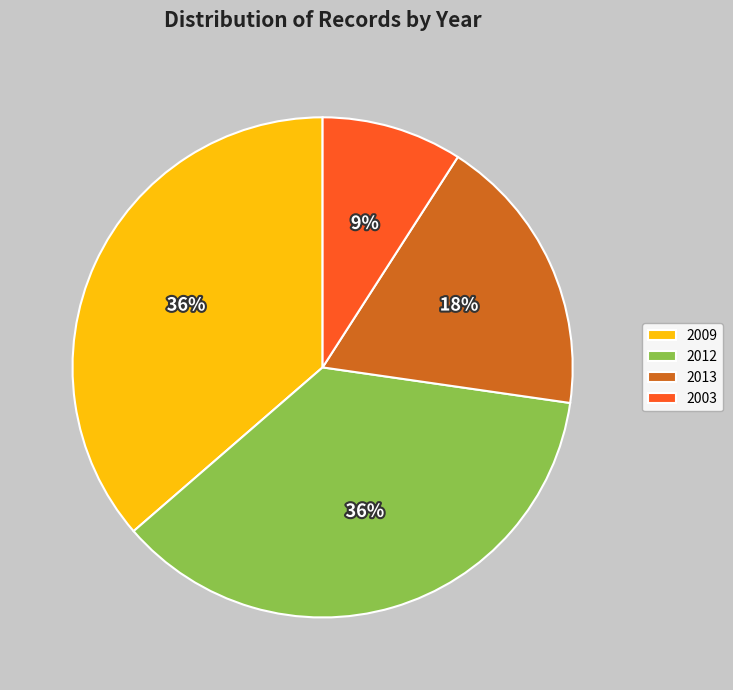

What is the smallest slice in the pie chart?

2003